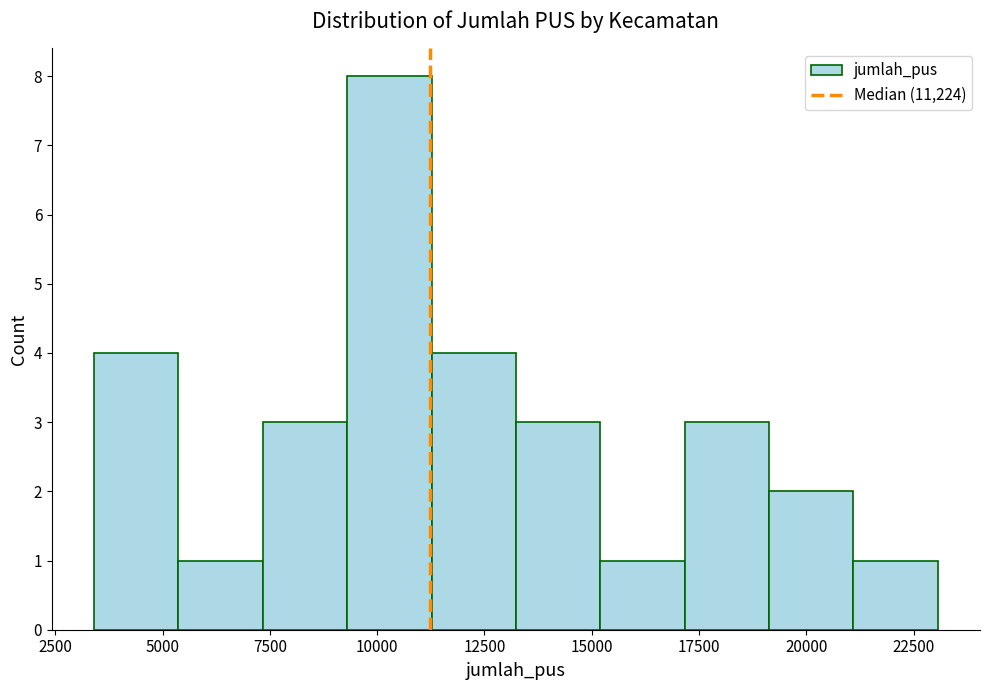

Around what value on the x-axis is the tallest bar? Give the approximate position of its centre, as read against the axis.

10500